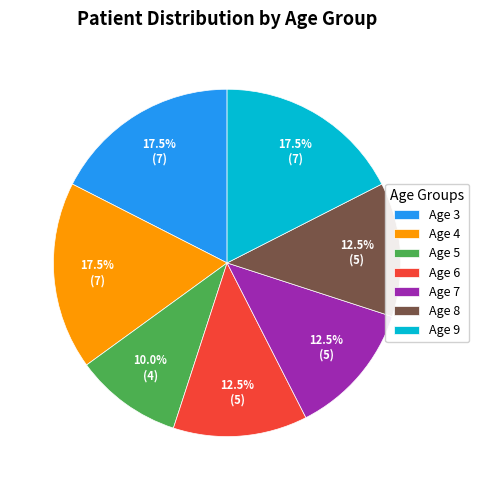

Does Age 4 account for over 50% of the chart?

No